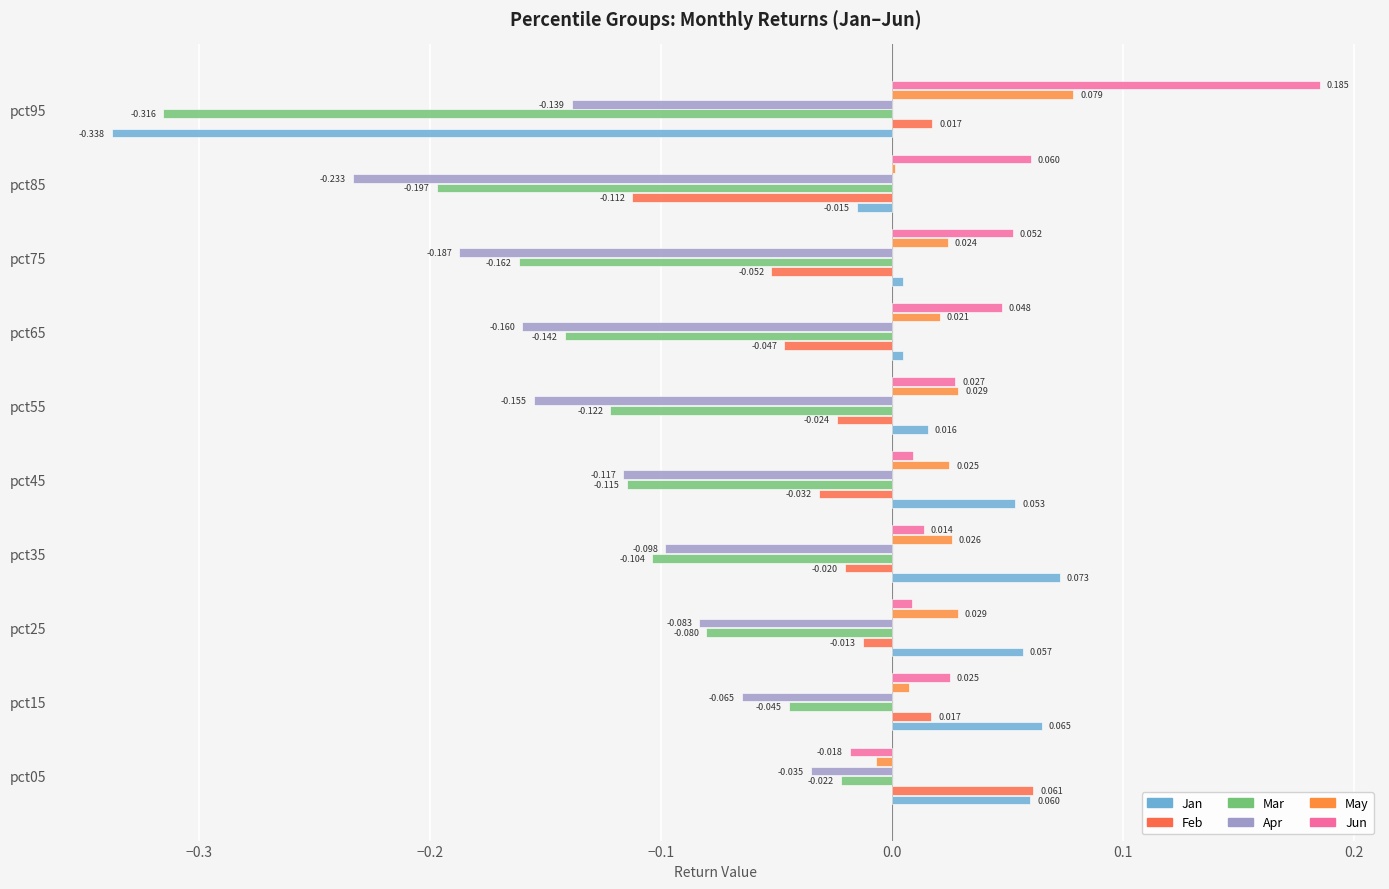

How many values in Jun are above zero?

9